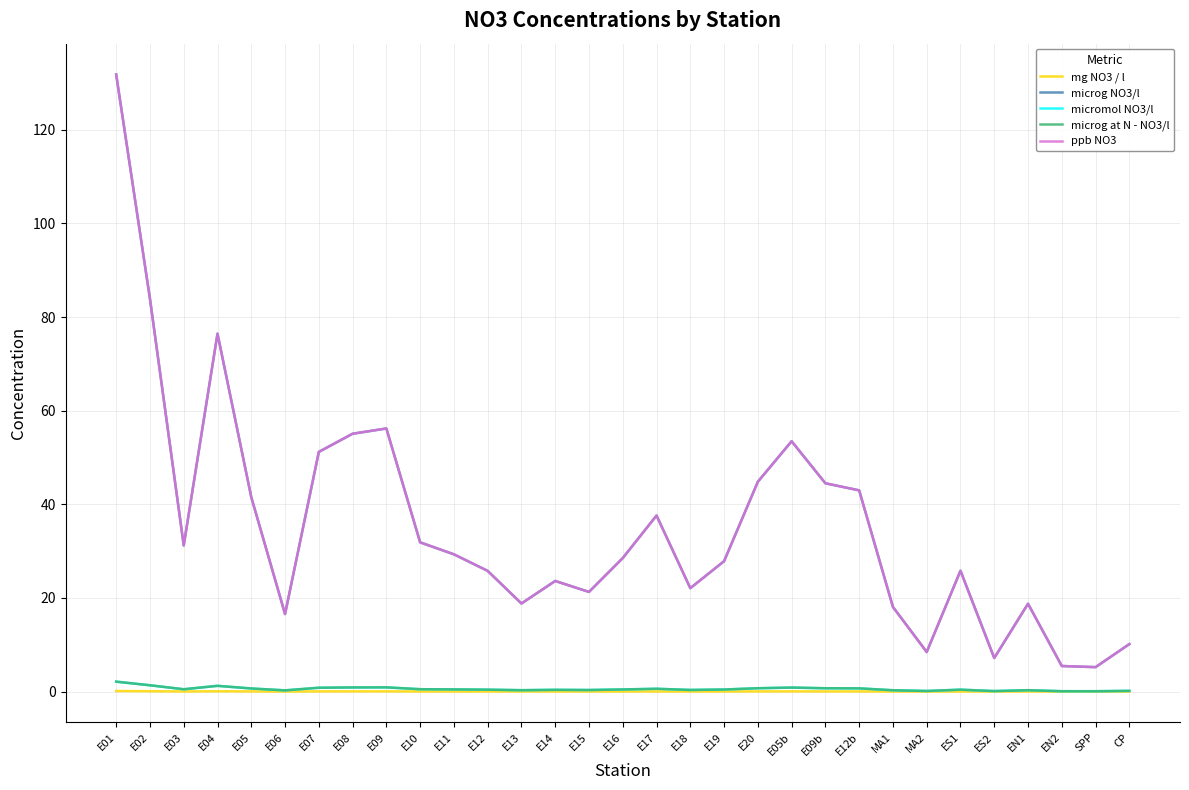

Does the chart display data point markers on the line(s)?

No